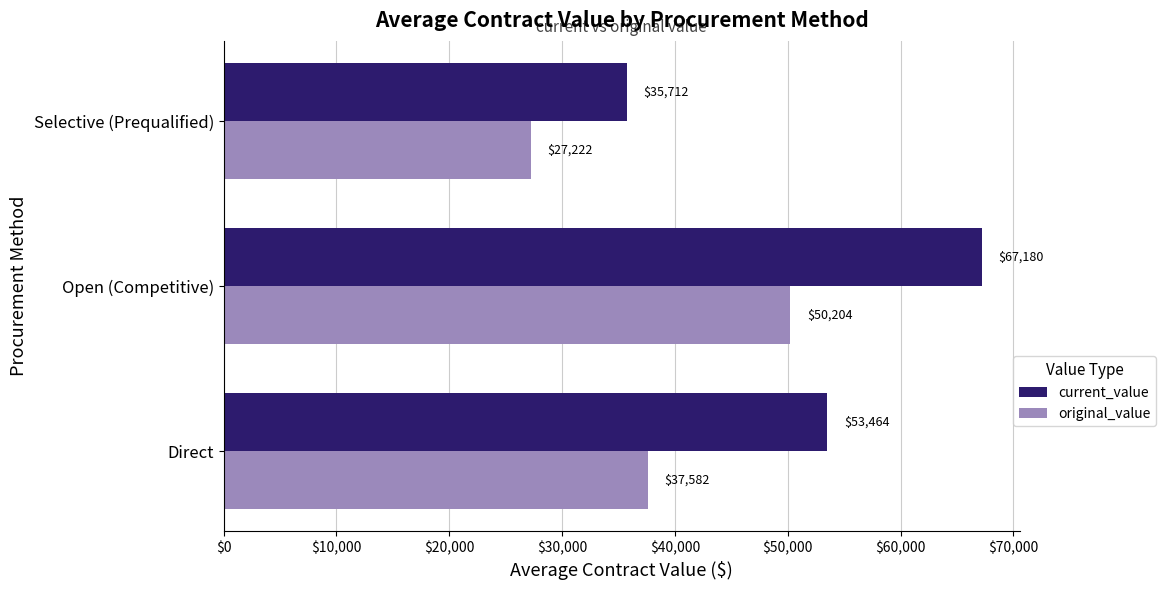

How many categories are shown in the chart?

3